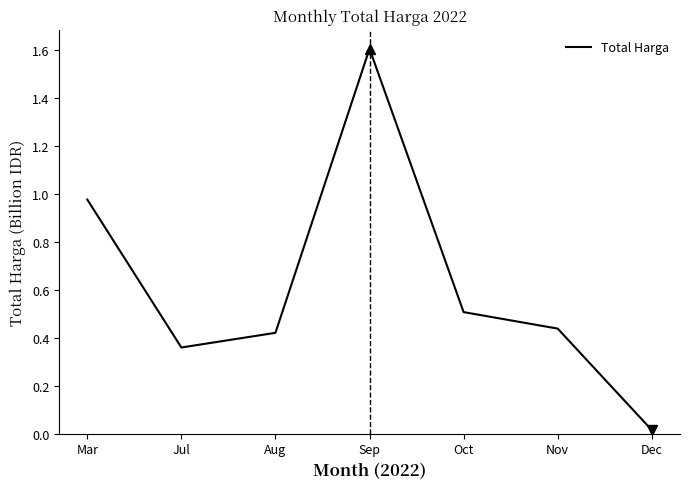

What is the sum of the values at Mar and Nov?

1.4